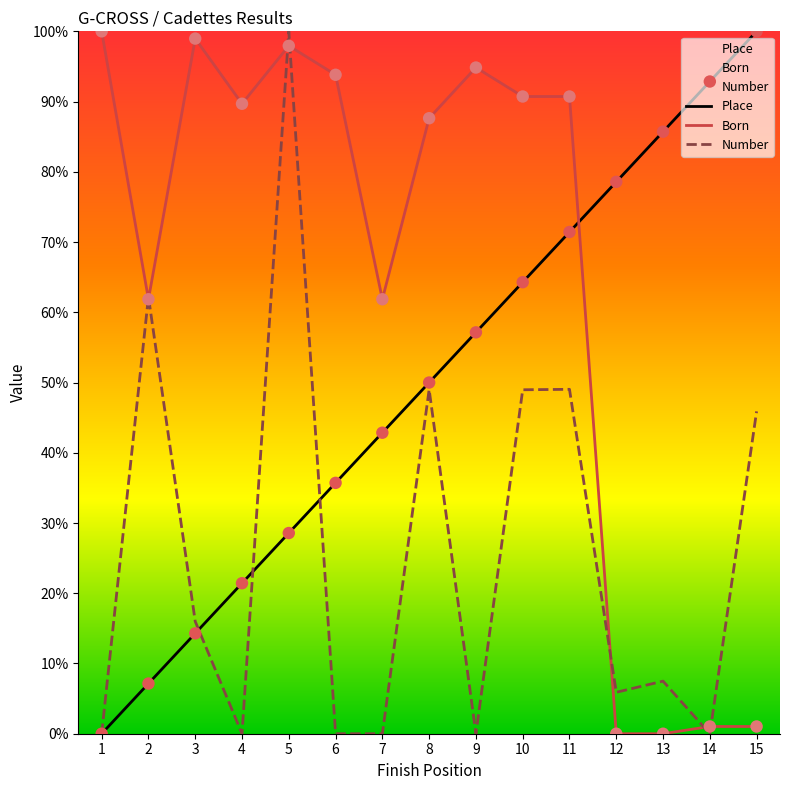

At how many categories does at least one series exceed 98?

4